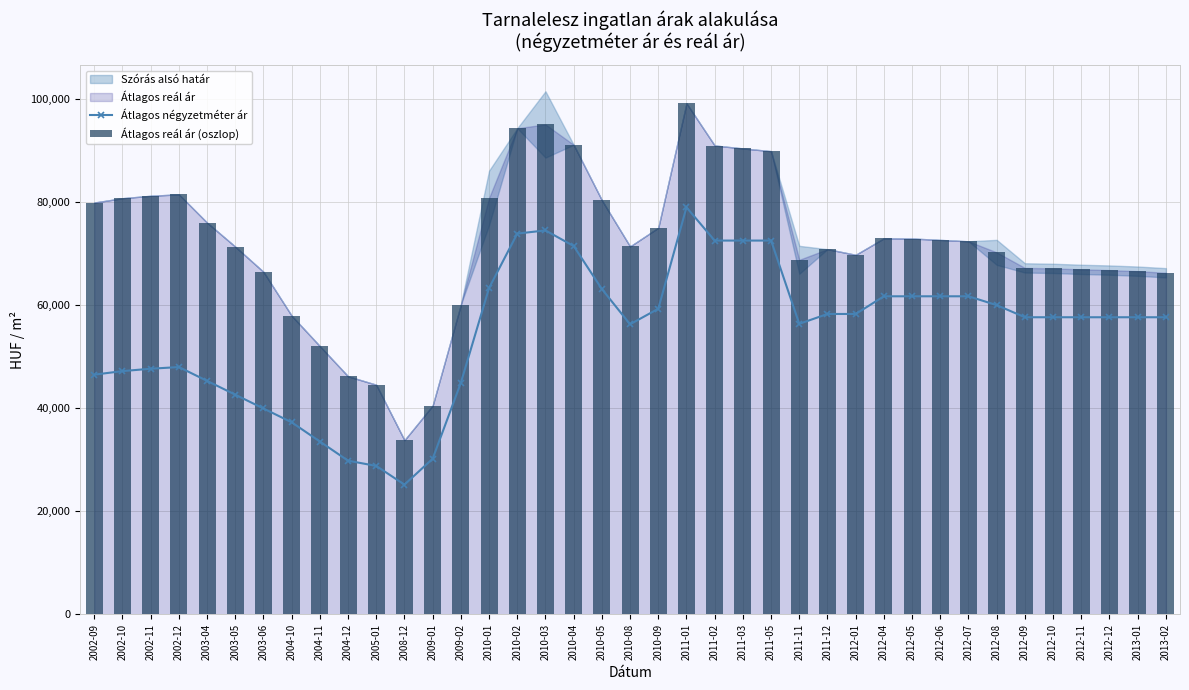

What is the value of the Átlagos négyzetméter ár point at the 17th from the left?

74552